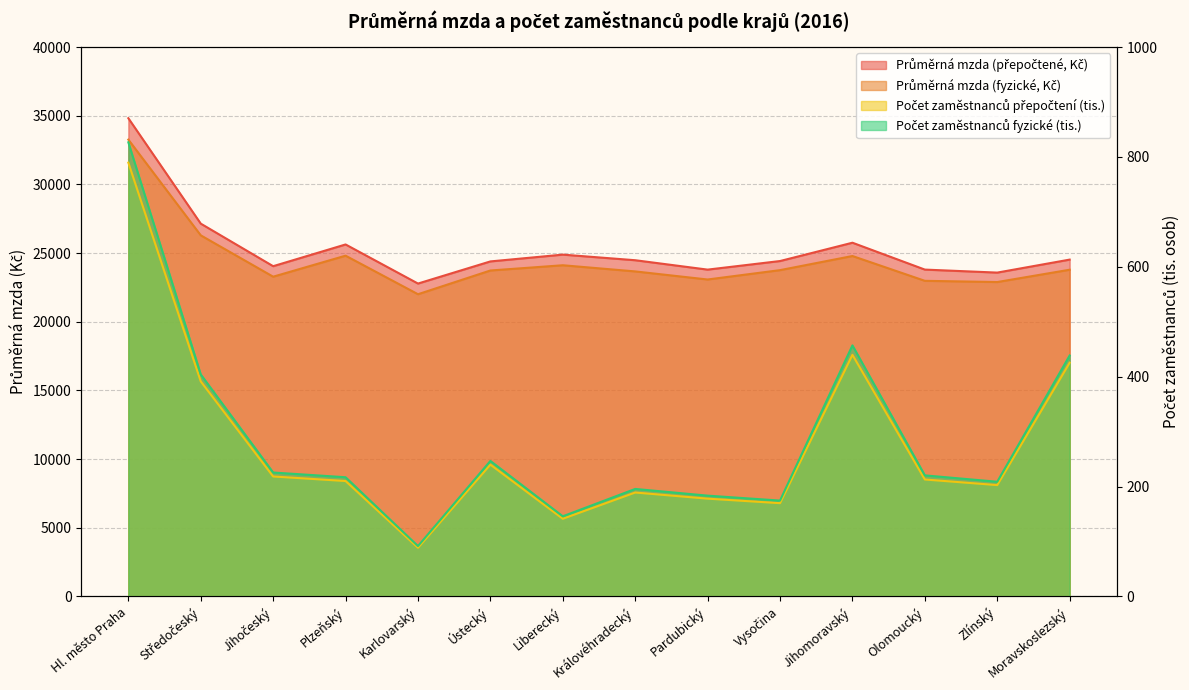

The value of Průměrná mzda (fyzické, Kč) at Moravskoslezský is 15640.1. True or false?

False